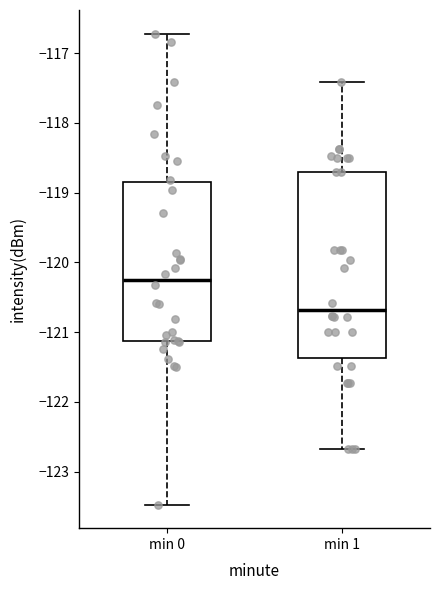

Reading left to right, transcribe this box plot: for each box, give where its median line is, the range the box spans, and where its two whiskers end, as read against the y-axis. The values are not printed on the chart, so give them approximately, as read against the axis.

min 0: median -120.2, box -121.1 to -118.9, whiskers -123.5 to -116.7
min 1: median -120.7, box -121.4 to -118.7, whiskers -122.7 to -117.4